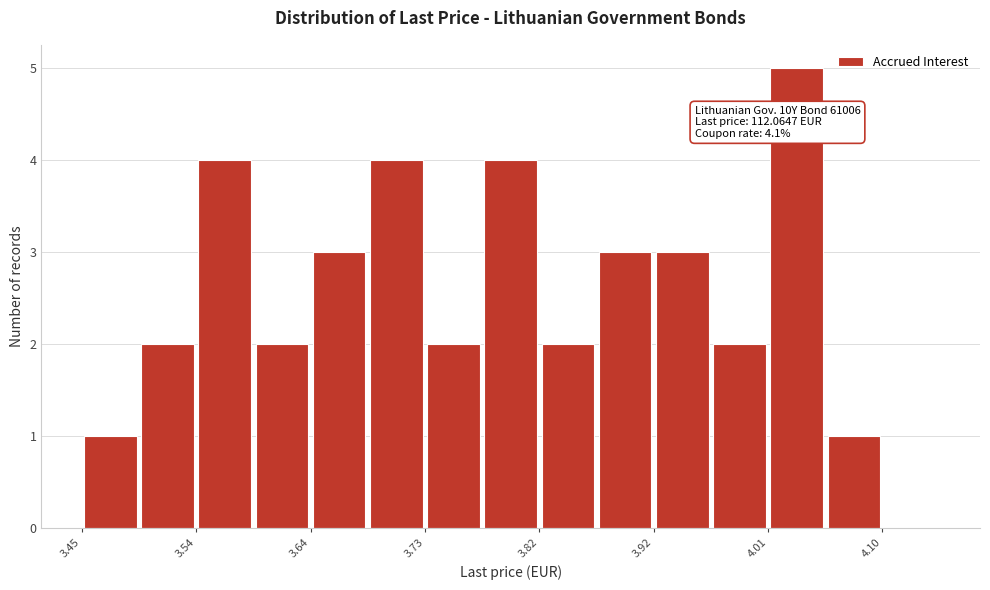

Over which range of the x-axis is the bar tallest?

4.01 to 4.06